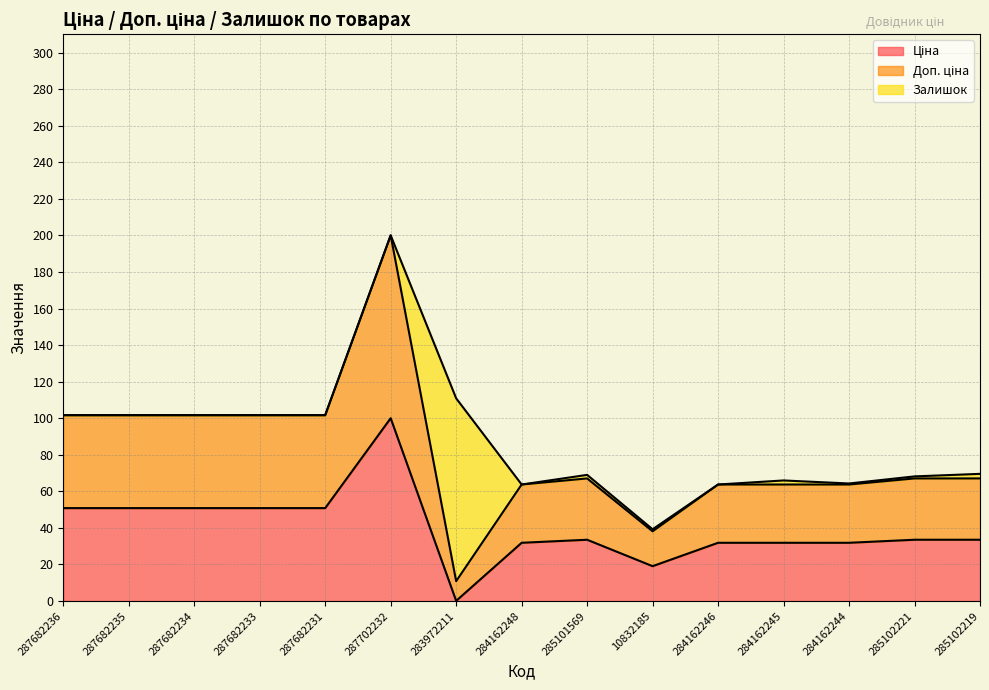

What is the label of the 4th point from the right?

284162245